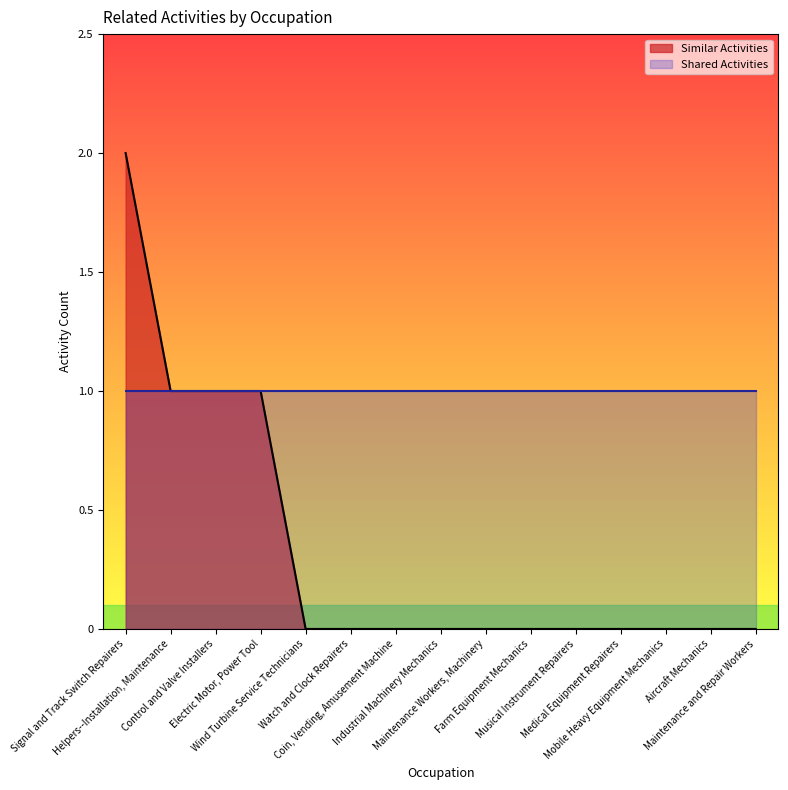

What is the value of the 3rd point from the left?

1